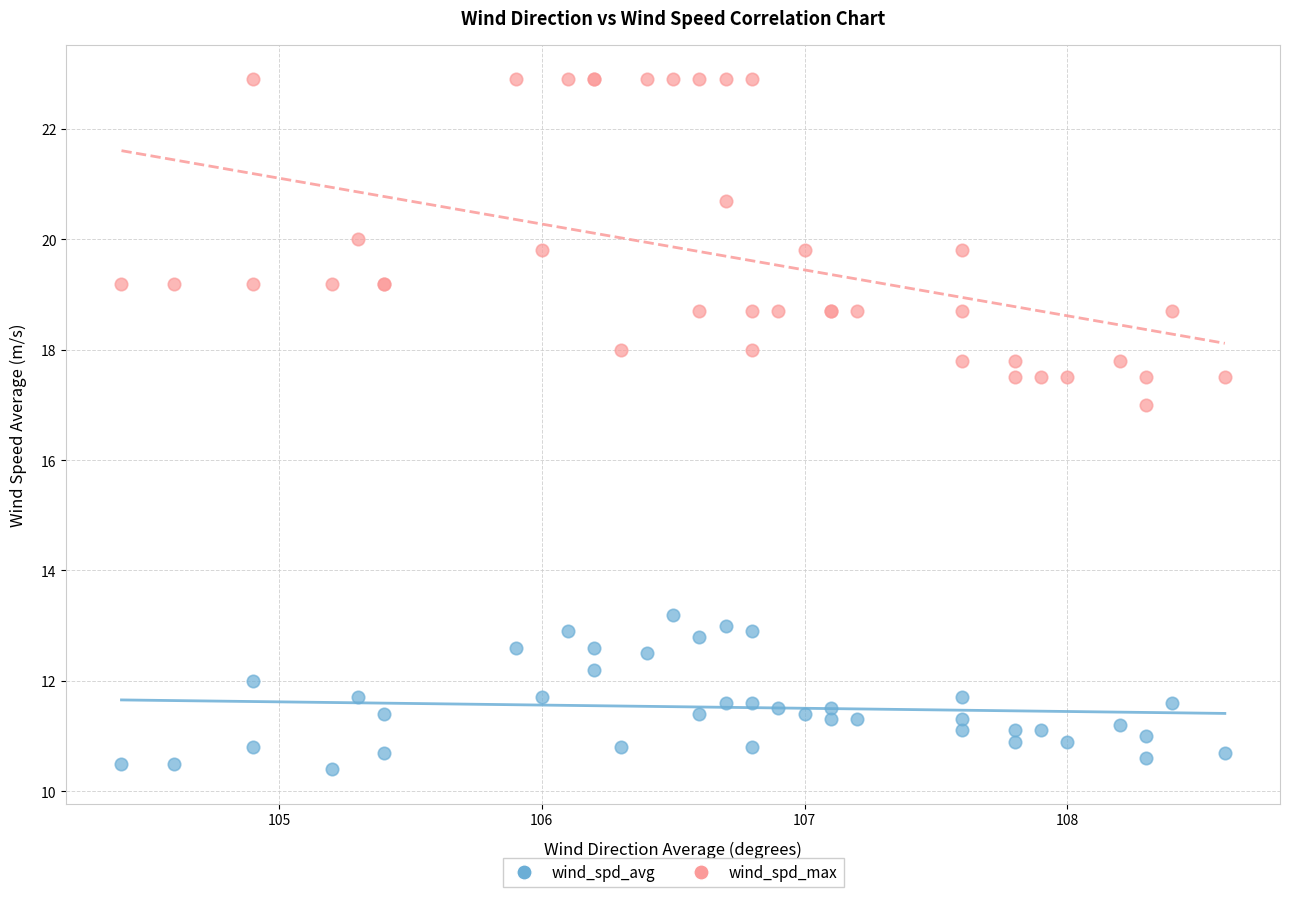

Across all series, what Y value is closest to 16?

17.0